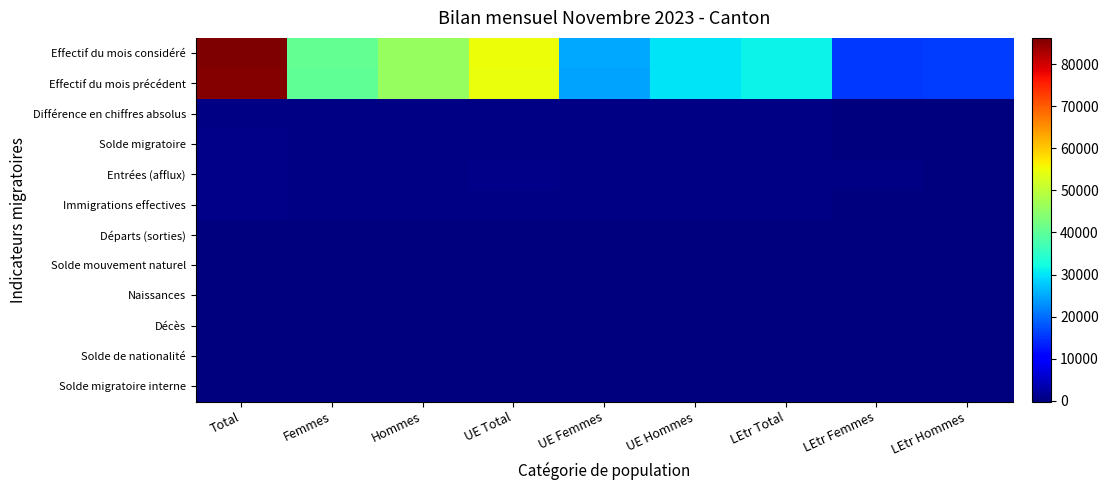

Which series changed the most between UE Total and LEtr Femmes?

Effectif du mois considéré